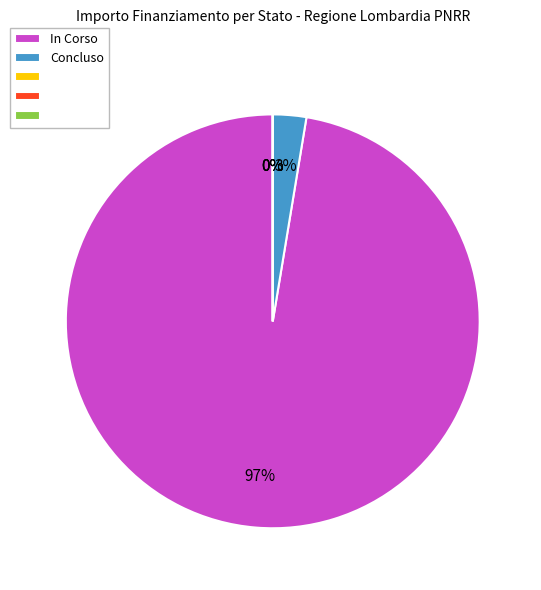

Is the sum of 11 and 20 greater than half?

No